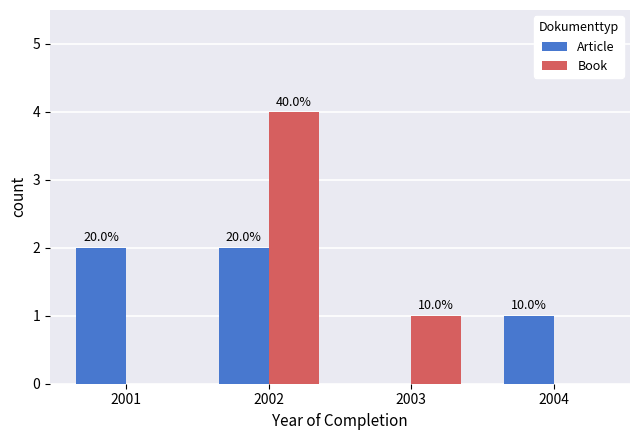

How many groups of bars are there?

4